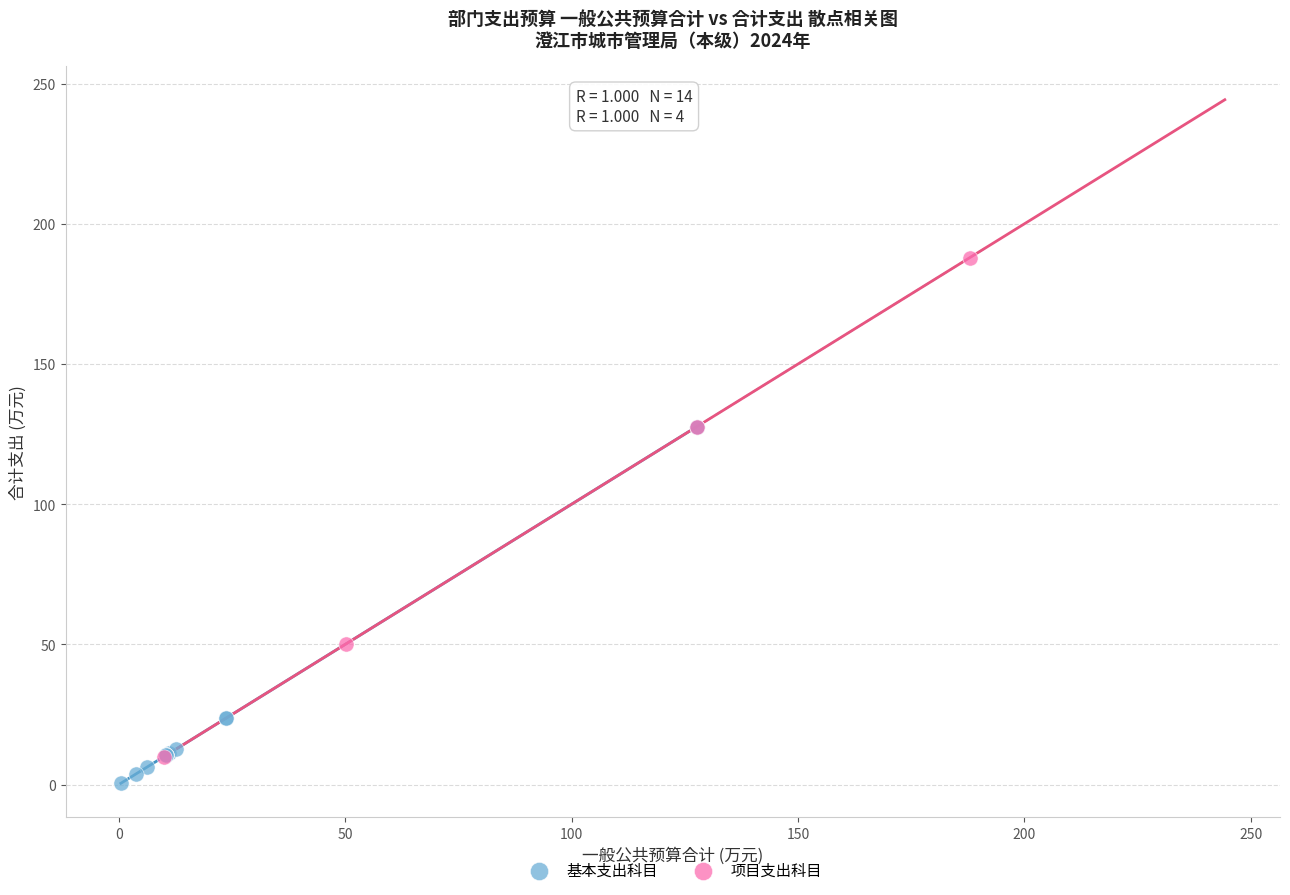

Which series reaches the maximum Y coordinate?

项目支出科目